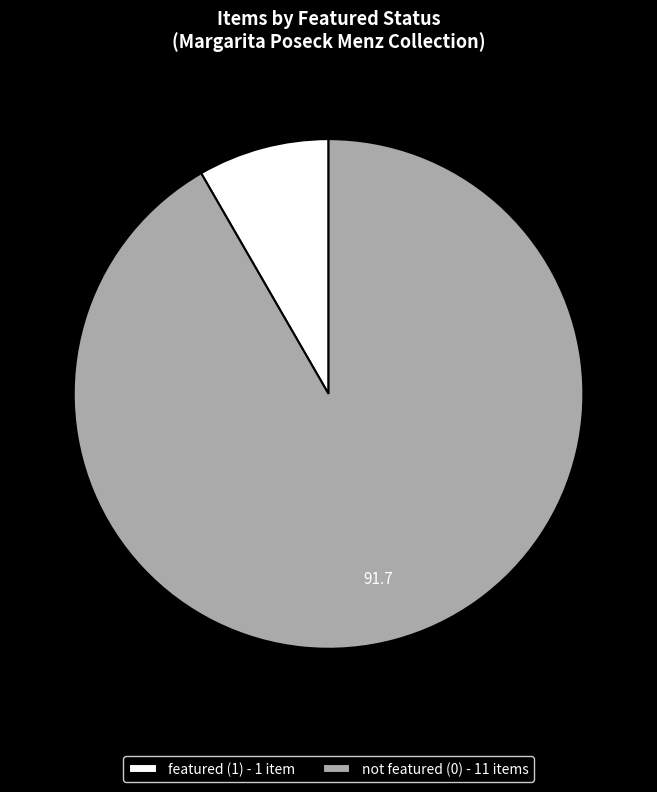

Is it true that featured (1) - 1 item is 8% of the pie?

True